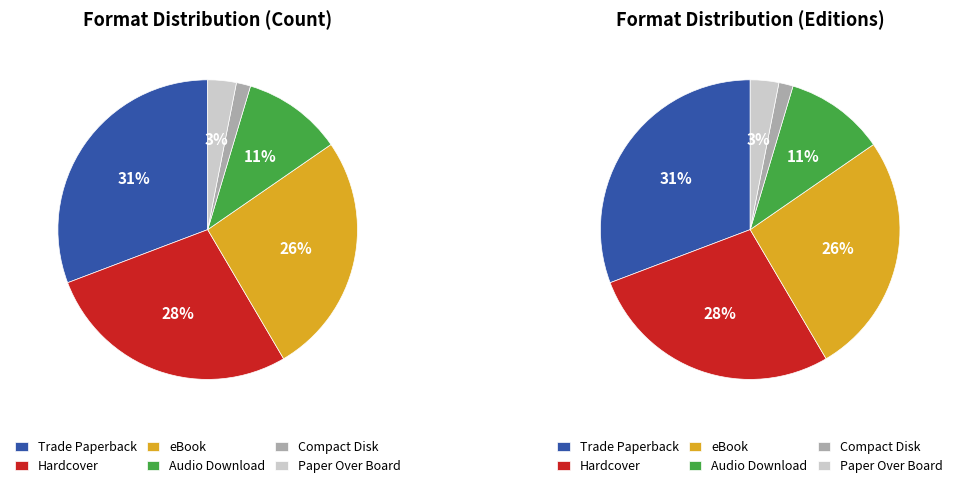

Does any single category account for the majority?

No